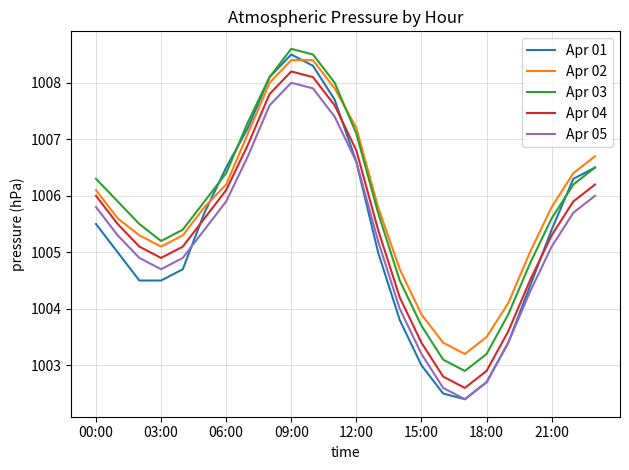

How many interior local valleys does the Apr 02 series have?

2